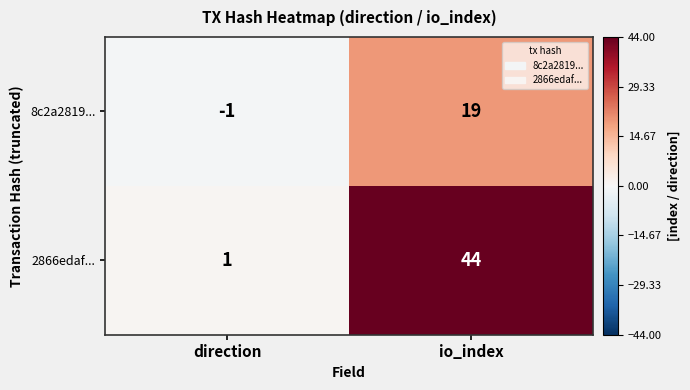

What is the spread (max minus min) of values at direction?

2